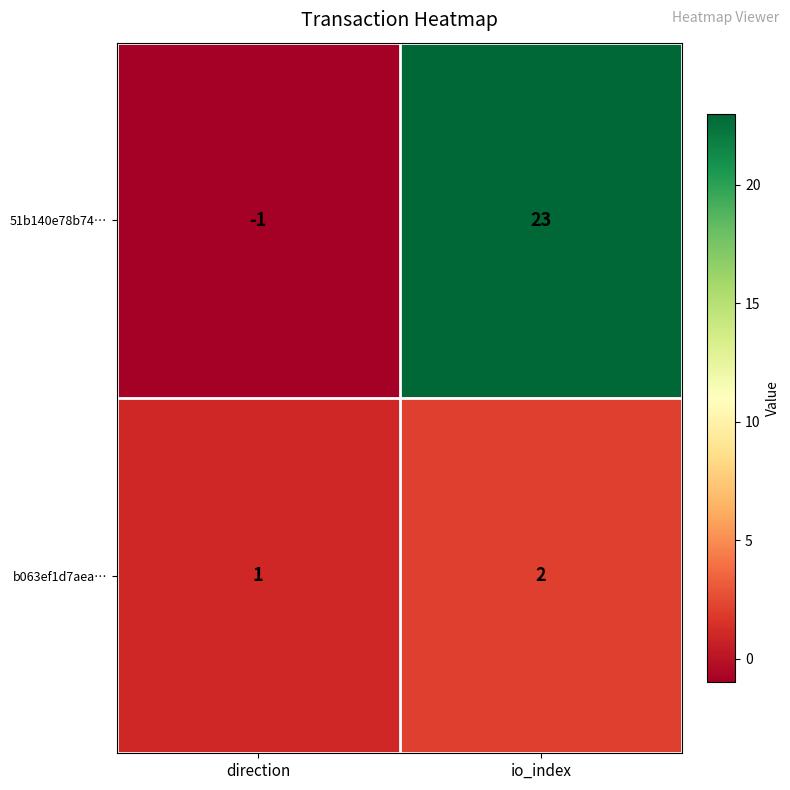

How many categories are shown in the chart?

2